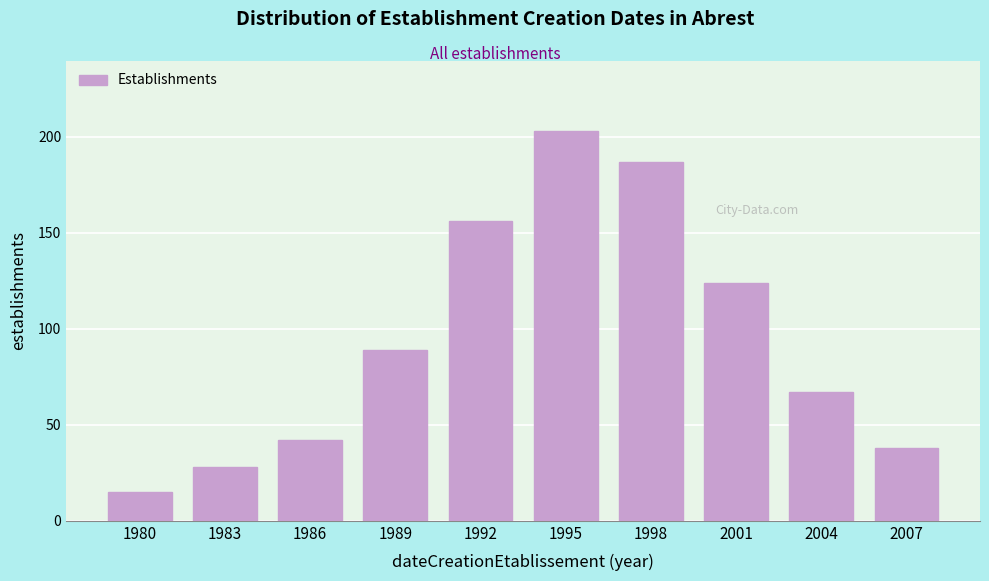

Reading right to left, extract all data points from this chart.

2007=38	2004=67	2001=124	1998=187	1995=203	1992=156	1989=89	1986=42	1983=28	1980=15